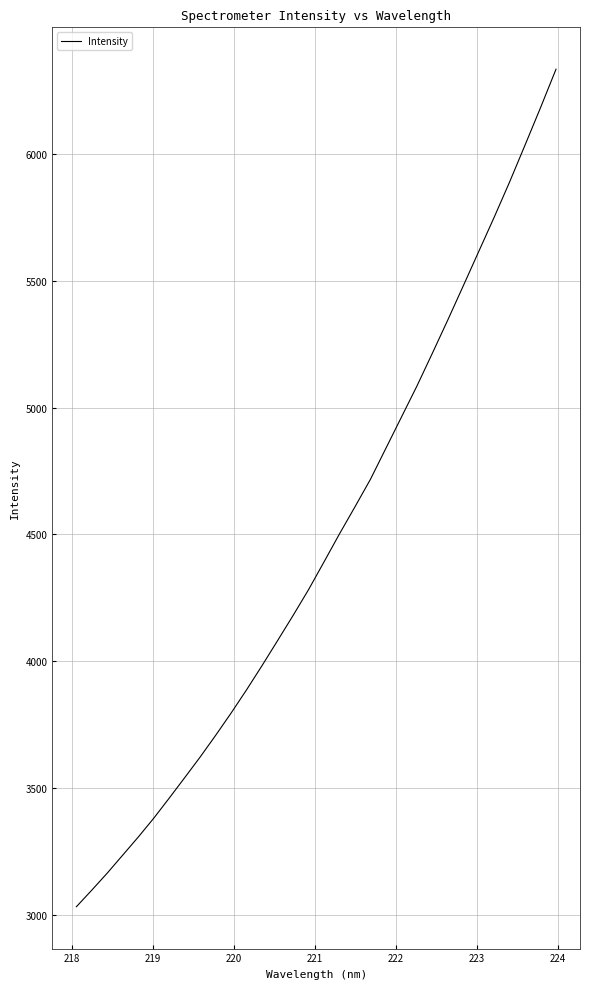

What is the difference between the maximum and minimum values?

3300.0